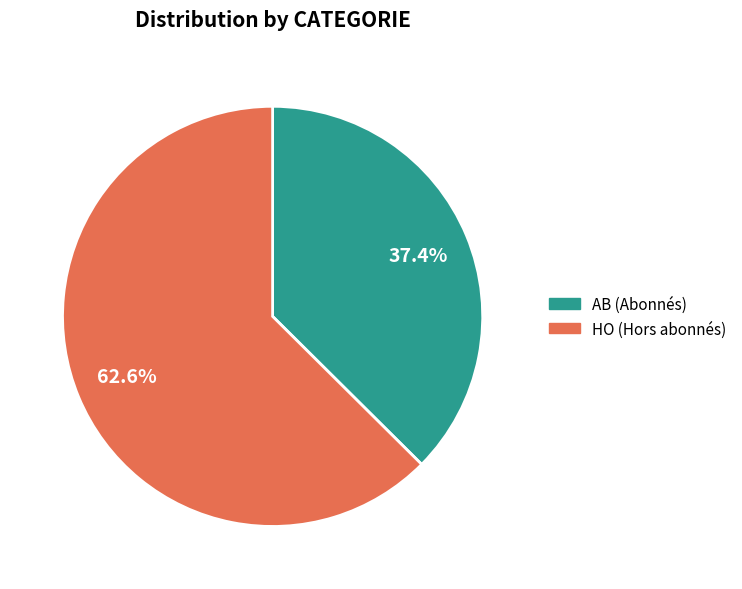

How many slices are in this pie chart?

2